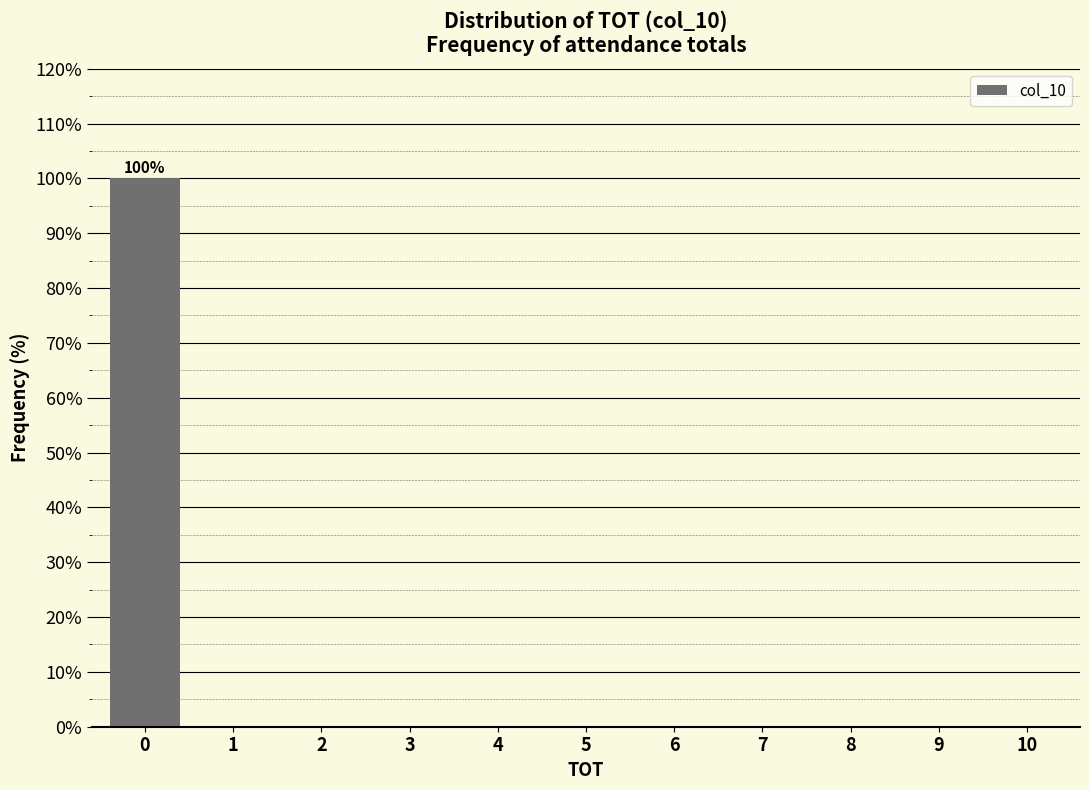

Reading left to right, what are all the values shown in this chart?

0=100	1=0	2=0	3=0	4=0	5=0	6=0	7=0	8=0	9=0	10=0